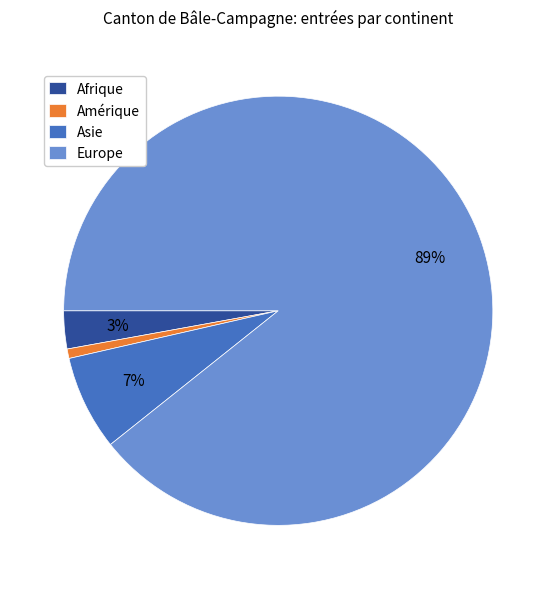

Count the number of slices in the pie.

4